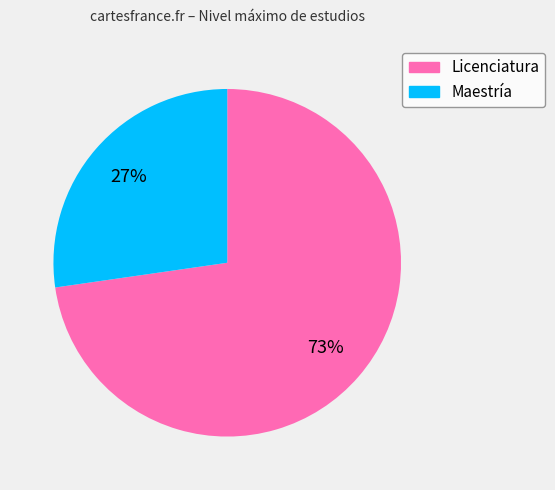

Which category has the smallest portion of the pie?

Maestría